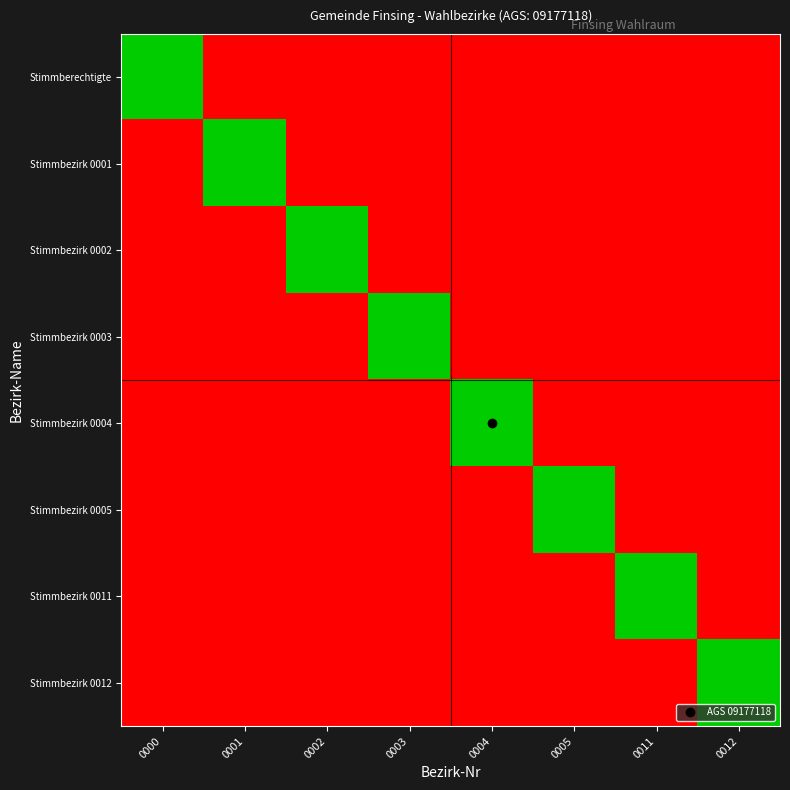

How many distinct data groups are displayed?

8